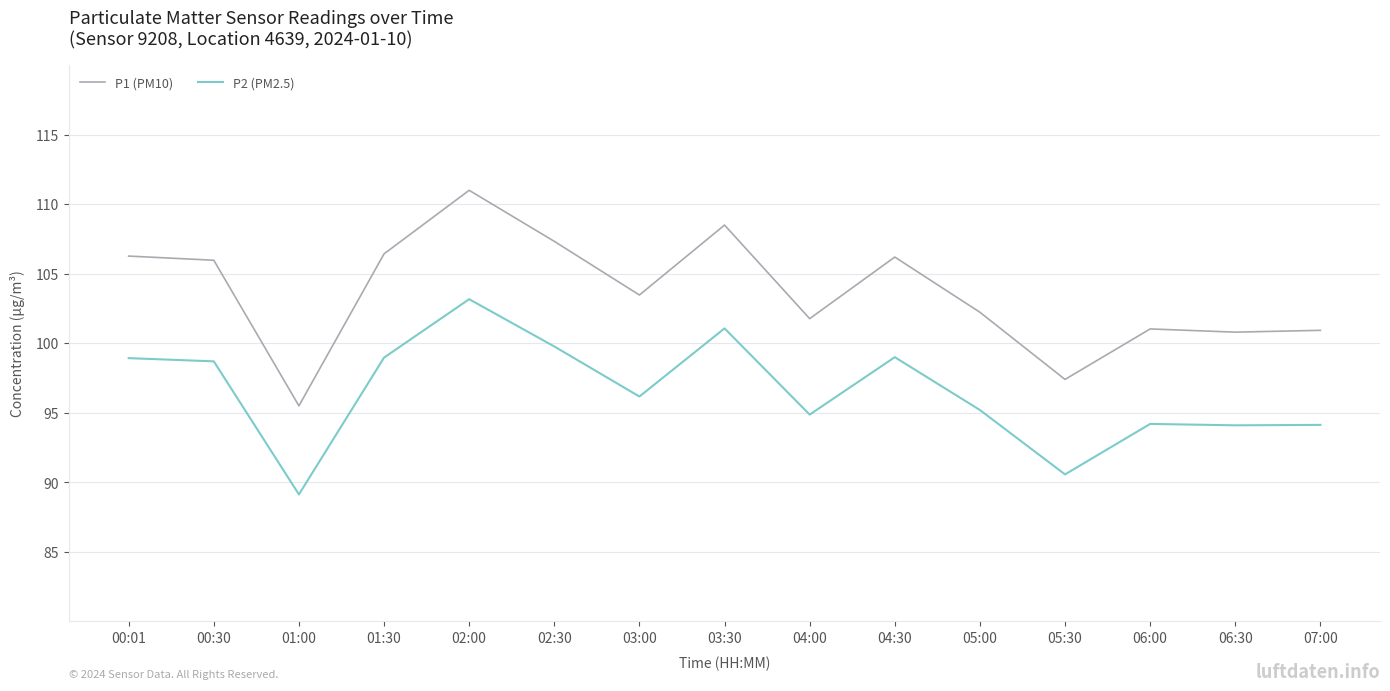

In P1 (PM10), how many points are lower than both neighbors (excluding endpoints)?

5